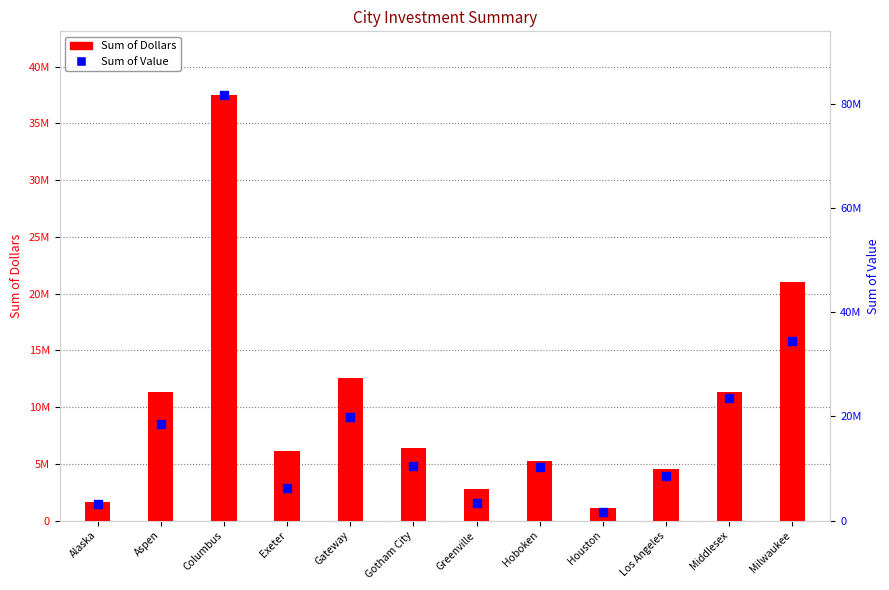

Which series has the largest Y range (max minus min)?

Sum of Value